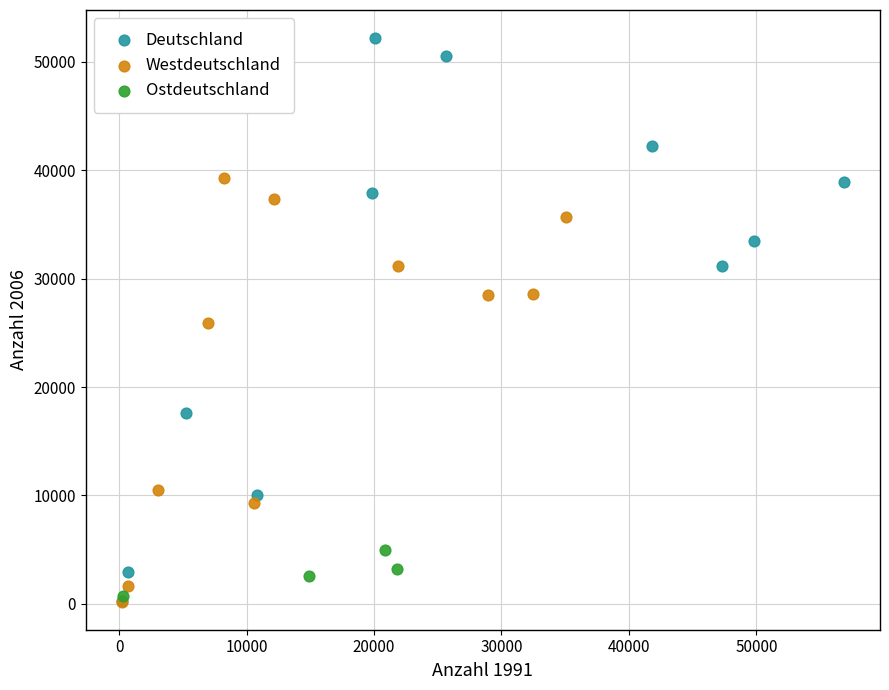

Which series has the largest Y range (max minus min)?

Deutschland